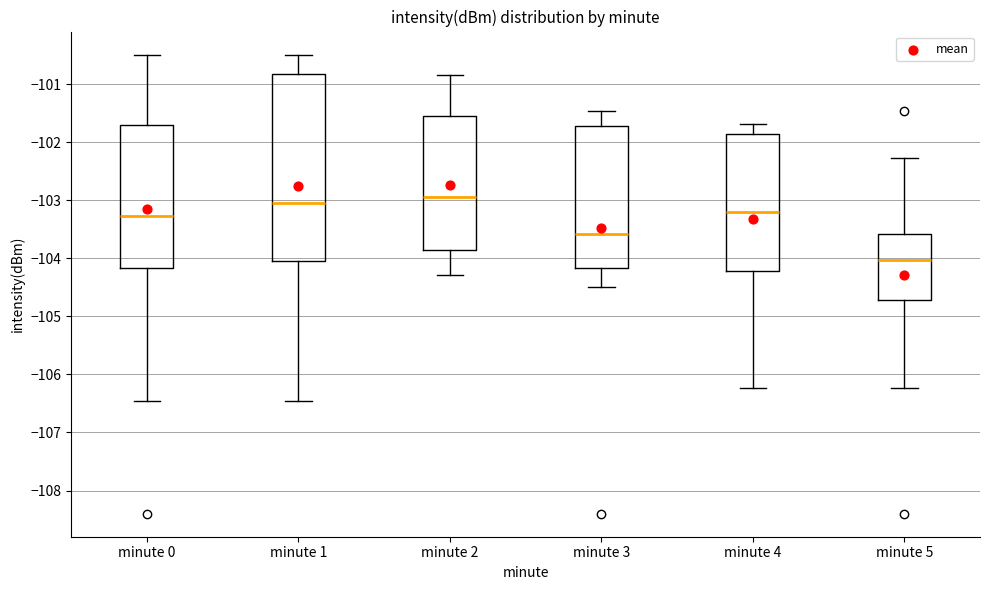

Where does the upper whisker of the box for minute 3 end on the y-axis? The values are not printed on the chart, so give them approximately, as read against the axis.

-101.5